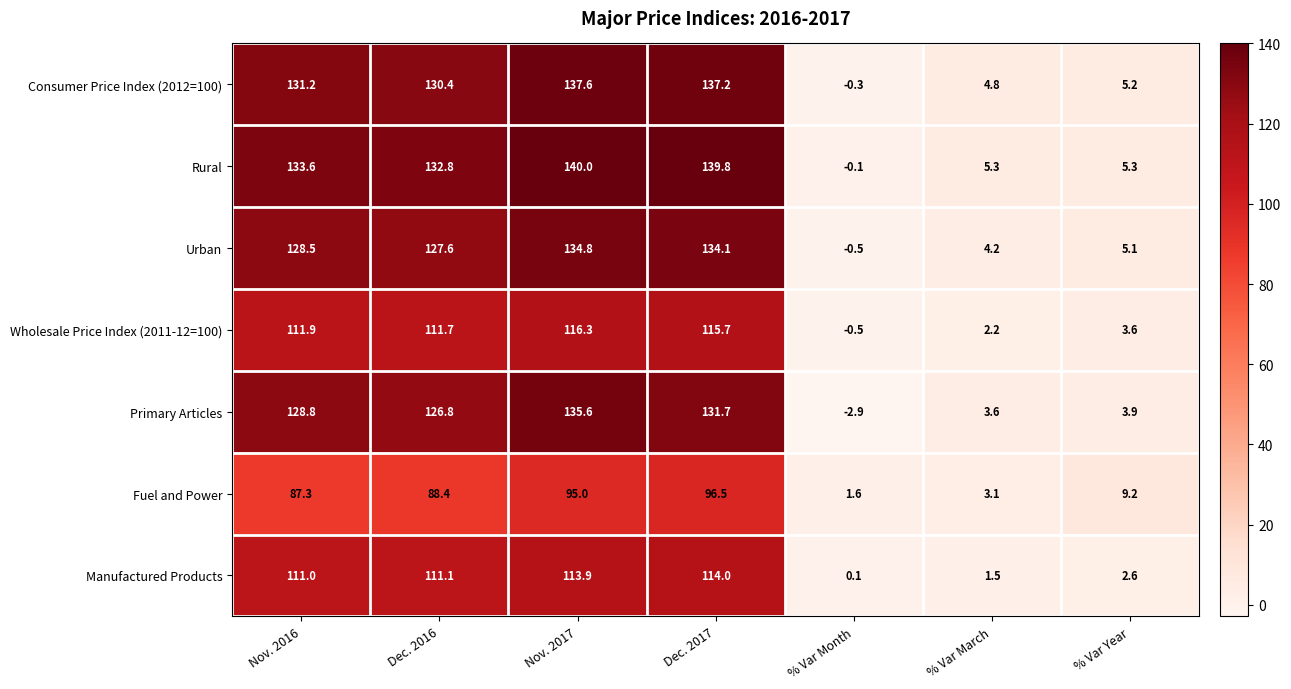

Rank the series at Nov. 2016 from lowest to highest value.

Fuel and Power, Manufactured Products, Wholesale Price Index (2011-12=100), Urban, Primary Articles, Consumer Price Index (2012=100), Rural